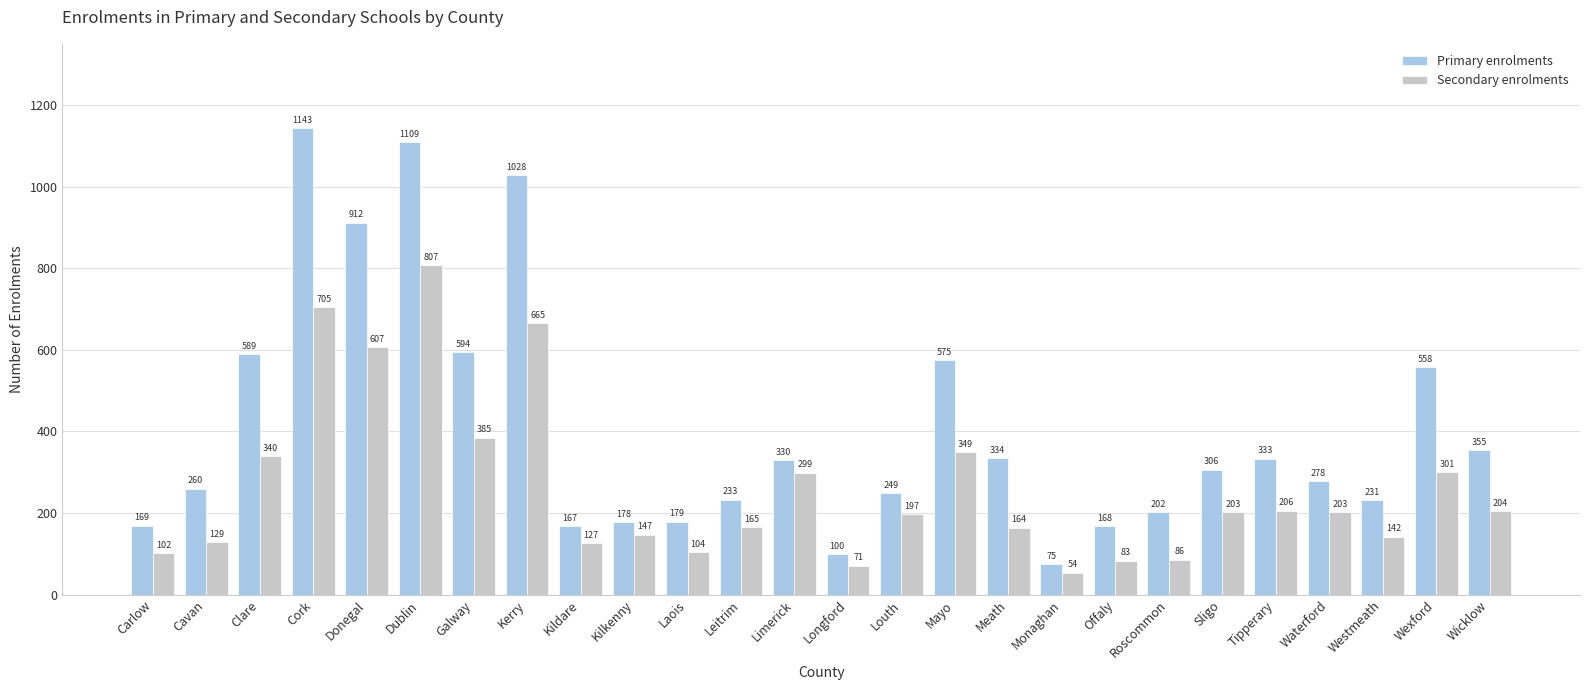

Reading left to right, list all the values displayed in this chart.

Primary enrolments: Carlow=169	Cavan=260	Clare=589	Cork=1143	Donegal=912	Dublin=1109	Galway=594	Kerry=1028	Kildare=167	Kilkenny=178	Laois=179	Leitrim=233	Limerick=330	Longford=100	Louth=249	Mayo=575	Meath=334	Monaghan=75	Offaly=168	Roscommon=202	Sligo=306	Tipperary=333	Waterford=278	Westmeath=231	Wexford=558	Wicklow=355
Secondary enrolments: Carlow=102	Cavan=129	Clare=340	Cork=705	Donegal=607	Dublin=807	Galway=385	Kerry=665	Kildare=127	Kilkenny=147	Laois=104	Leitrim=165	Limerick=299	Longford=71	Louth=197	Mayo=349	Meath=164	Monaghan=54	Offaly=83	Roscommon=86	Sligo=203	Tipperary=206	Waterford=203	Westmeath=142	Wexford=301	Wicklow=204